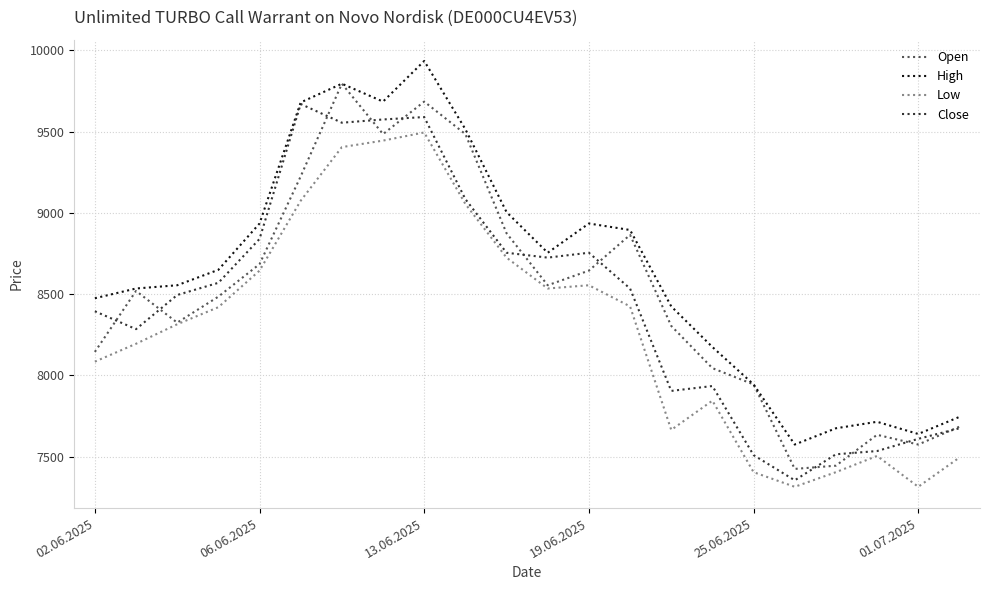

What is the difference between the second highest and second lowest values in the High series?

2155